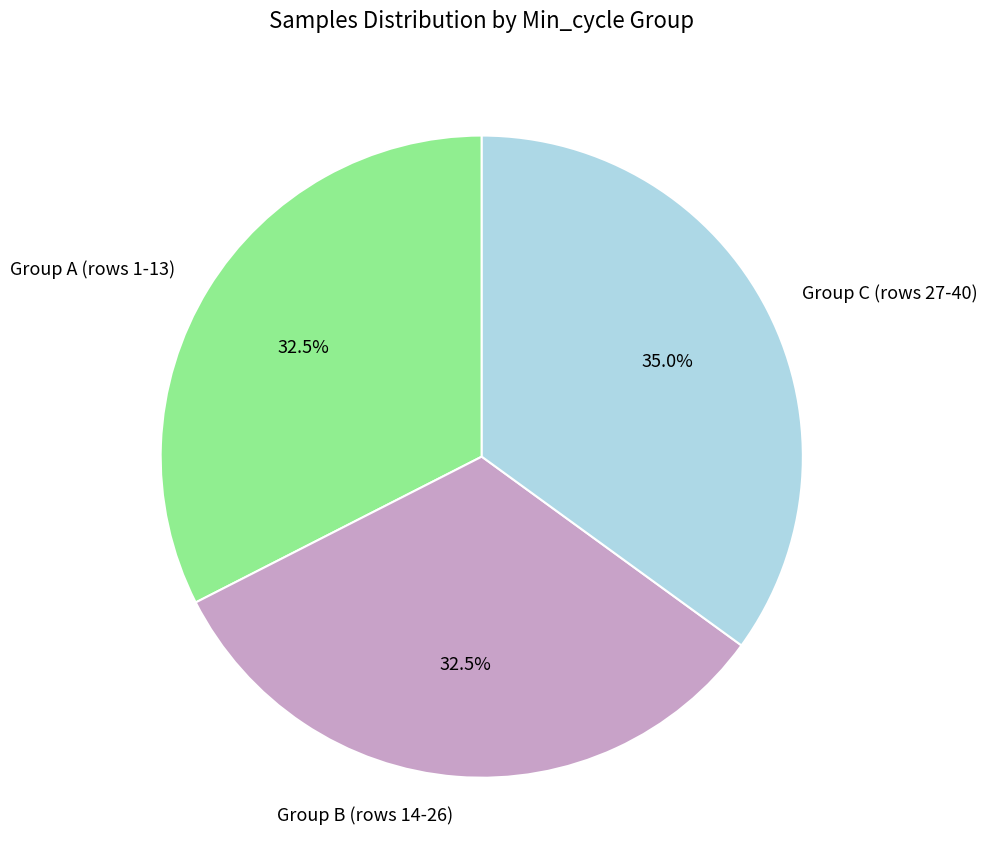

Between Group C (rows 27-40) and Group B (rows 14-26), which is larger?

Group C (rows 27-40)